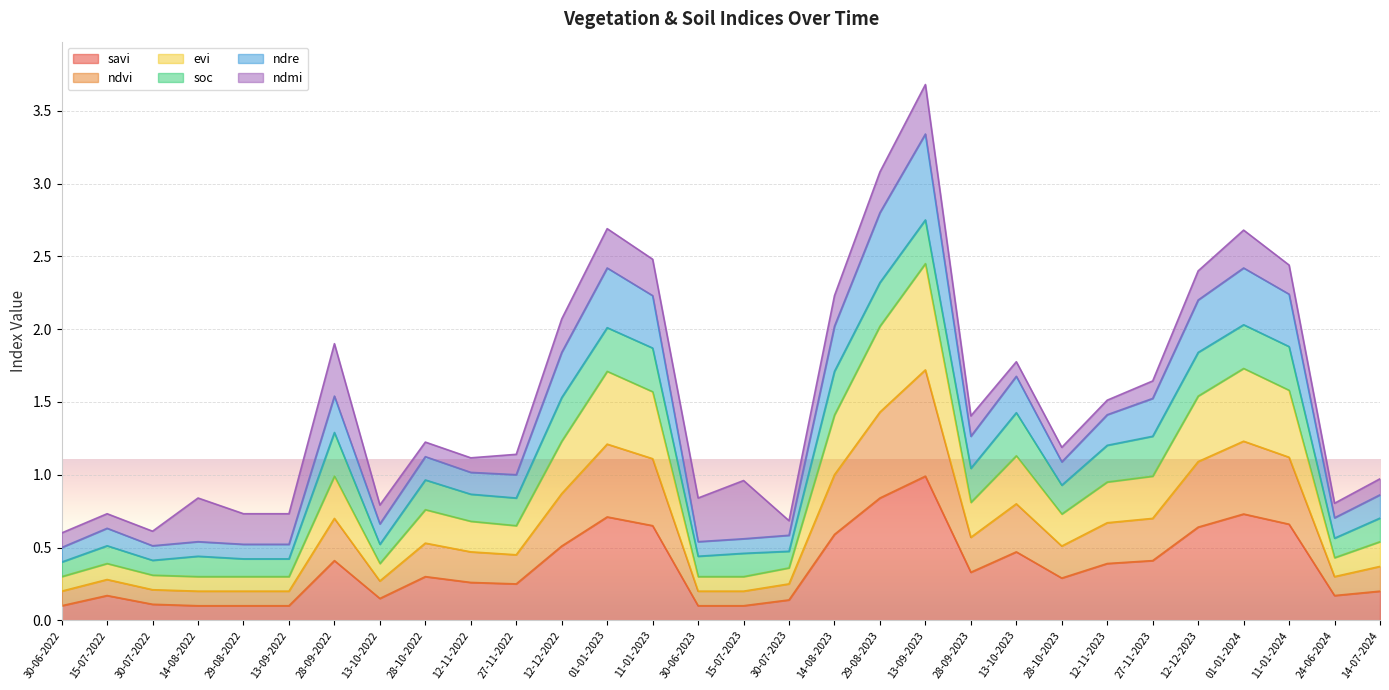

The value of evi at 12-12-2023 is 0.3. True or false?

False